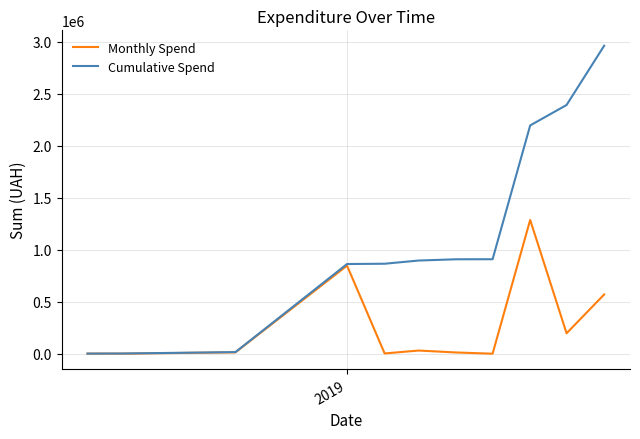

What is the highest value of the Monthly Spend series?

1286919.0